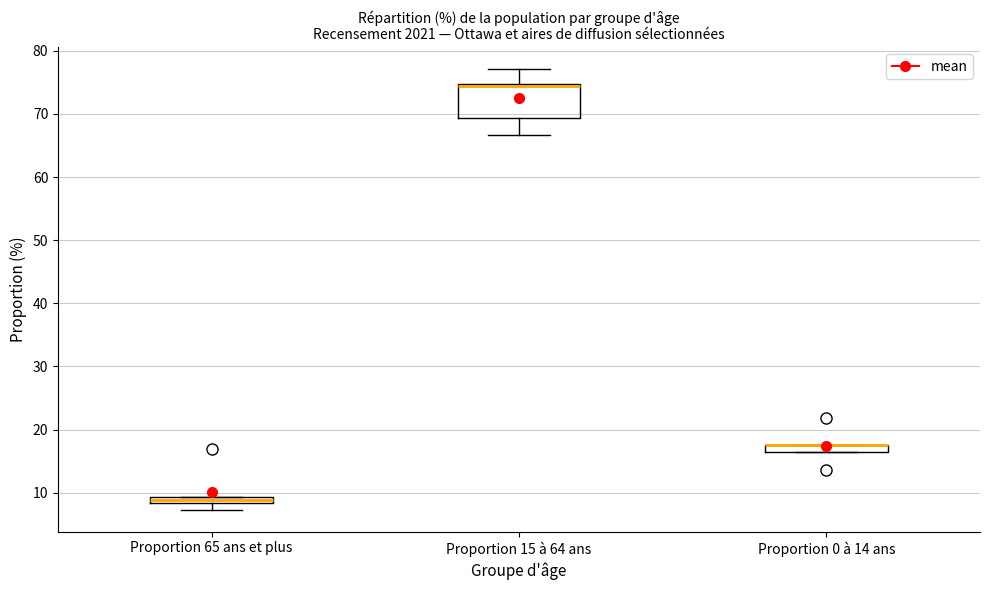

Where is the lower edge of the box for Proportion 65 ans et plus on the y-axis? The values are not printed on the chart, so give them approximately, as read against the axis.

8